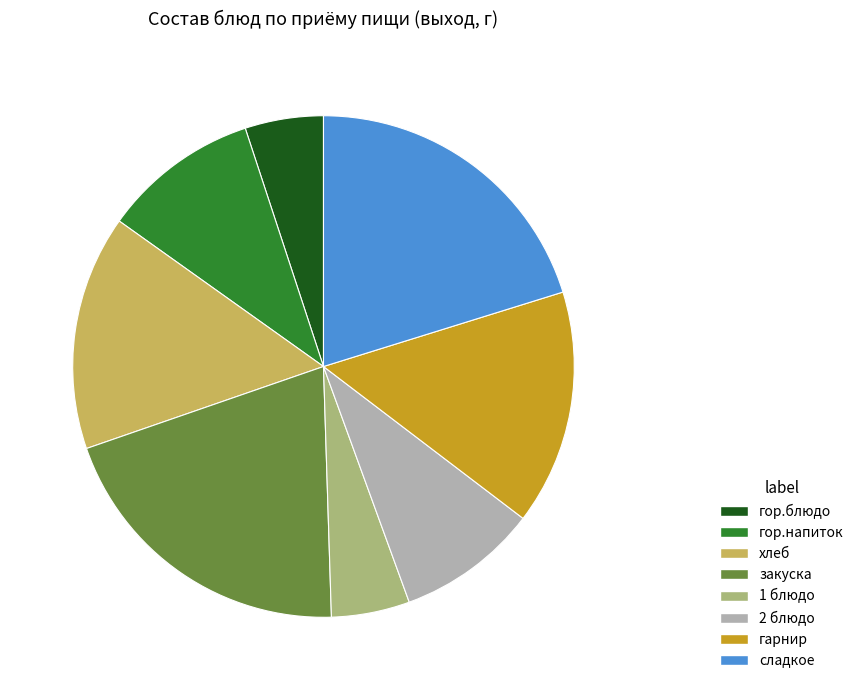

Between закуска and хлеб, which is larger?

закуска